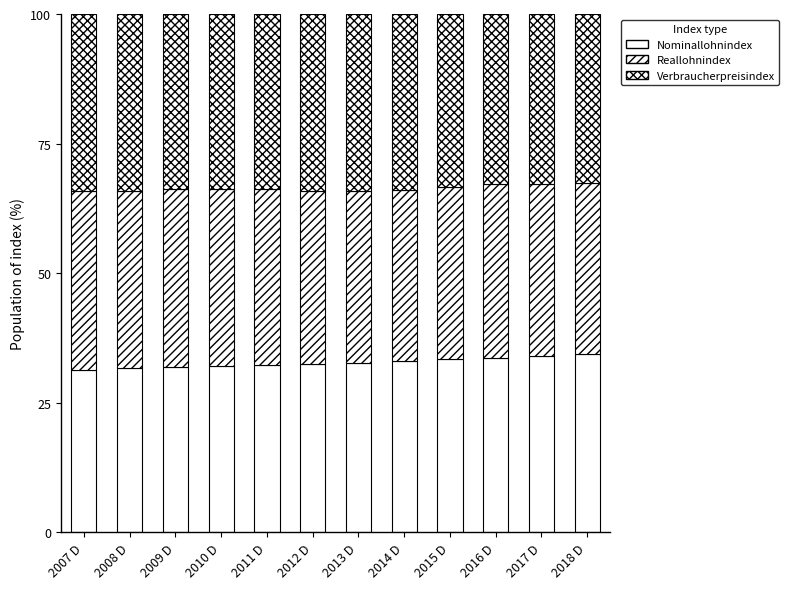

At 2008 D, list the series in order from smallest to largest.

Nominallohnindex, Reallohnindex, Verbraucherpreisindex